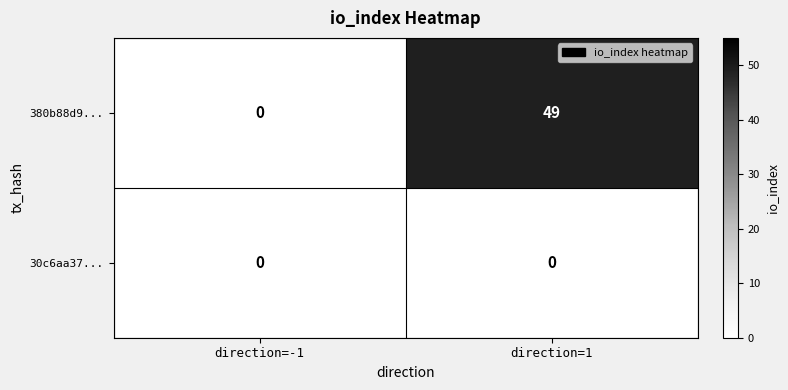

Reading left to right, transcribe all the data shown in this chart.

380b88d9...: 0	49
30c6aa37...: 0	0